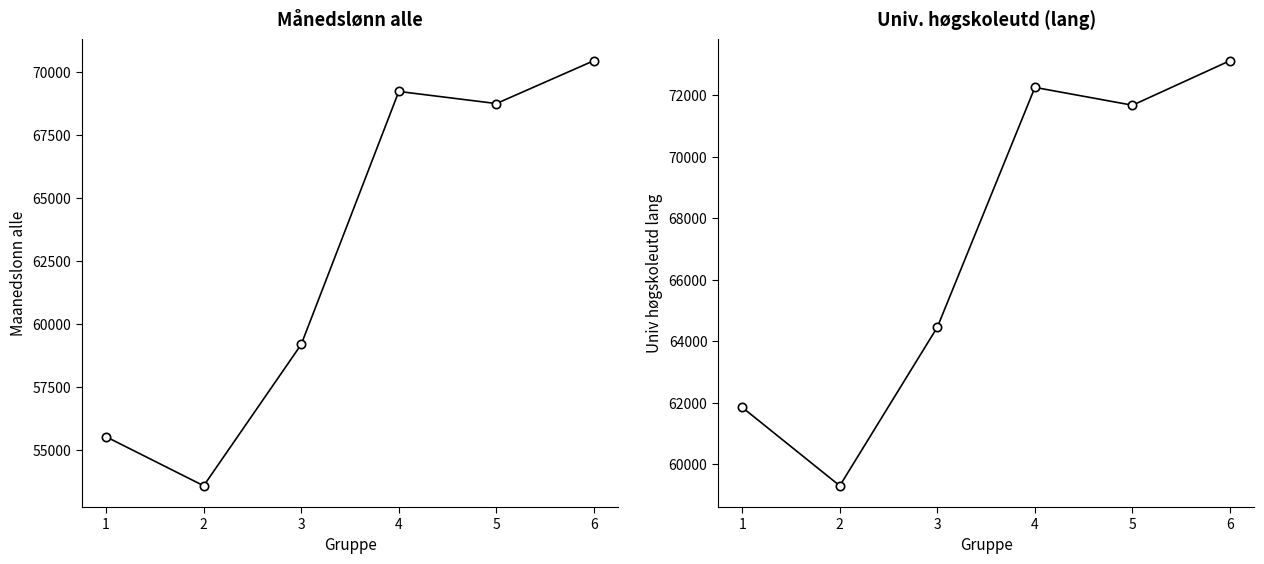

Which series has the widest spread of values?

Maanedslonn alle